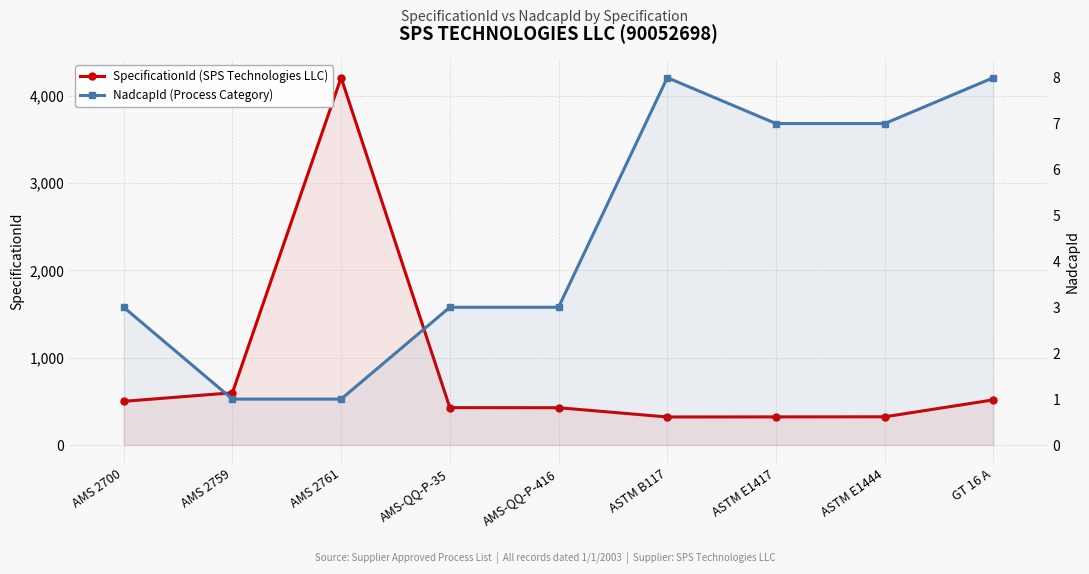

True or false: SpecificationId (SPS Technologies LLC) has a value of 4206 at AMS 2761.

True